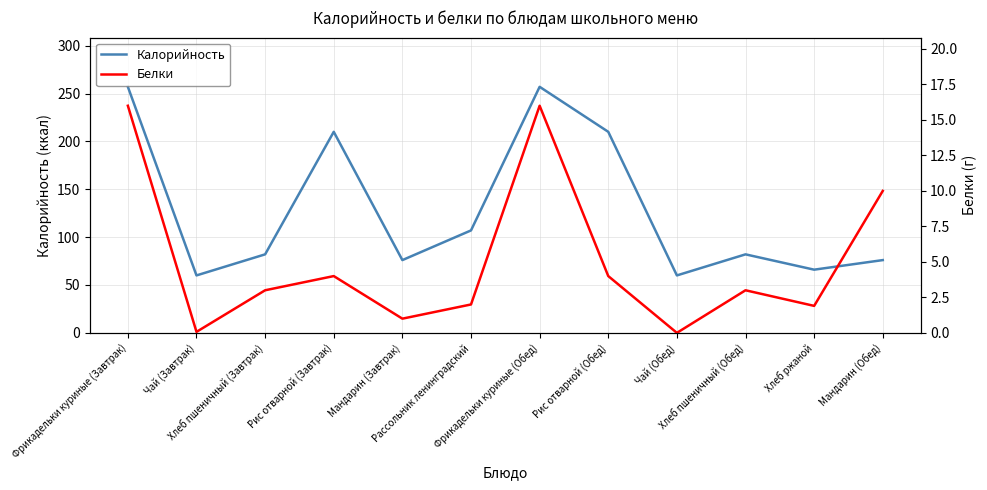

At which category is the sum across all series the highest?

Фрикадельки куриные (Завтрак)